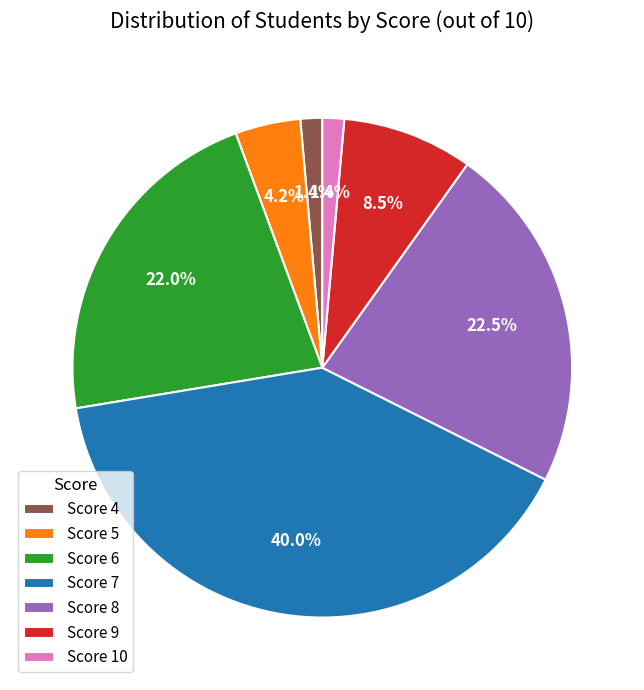

Is there a majority slice in this chart?

No